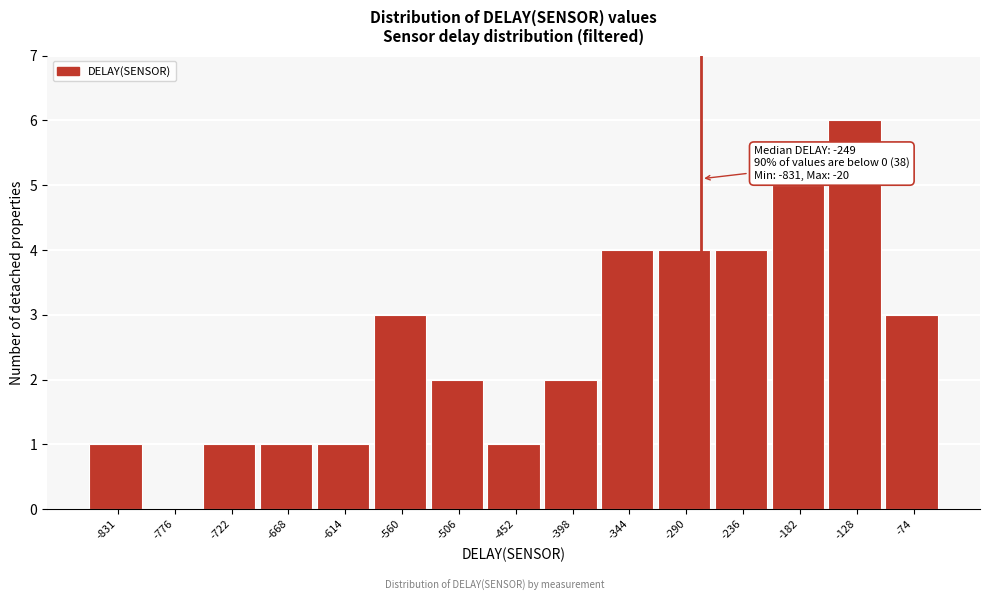

Reading left to right, transcribe all the data shown in this chart.

-831=1	-776=0	-722=1	-668=1	-614=1	-560=3	-506=2	-452=1	-398=2	-344=4	-290=4	-236=4	-182=5	-128=6	-74=3